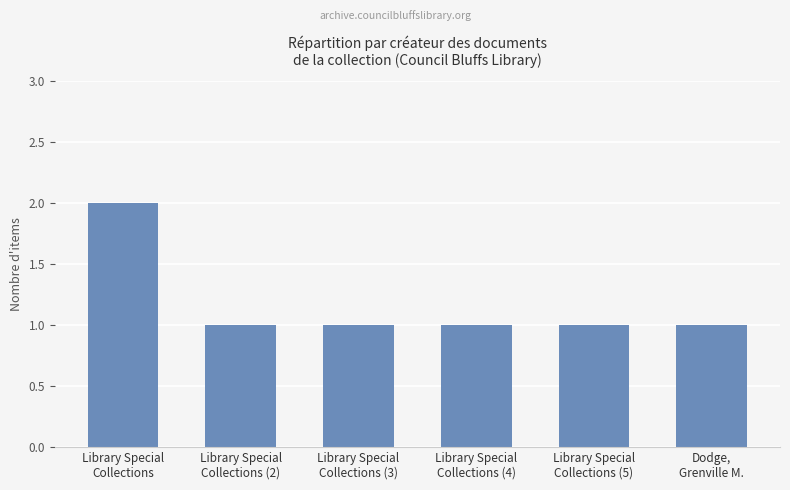

Reading left to right, what are all the values shown in this chart?

Library Special
Collections=2	Library Special
Collections (2)=1	Library Special
Collections (3)=1	Library Special
Collections (4)=1	Library Special
Collections (5)=1	Dodge,
Grenville M.=1